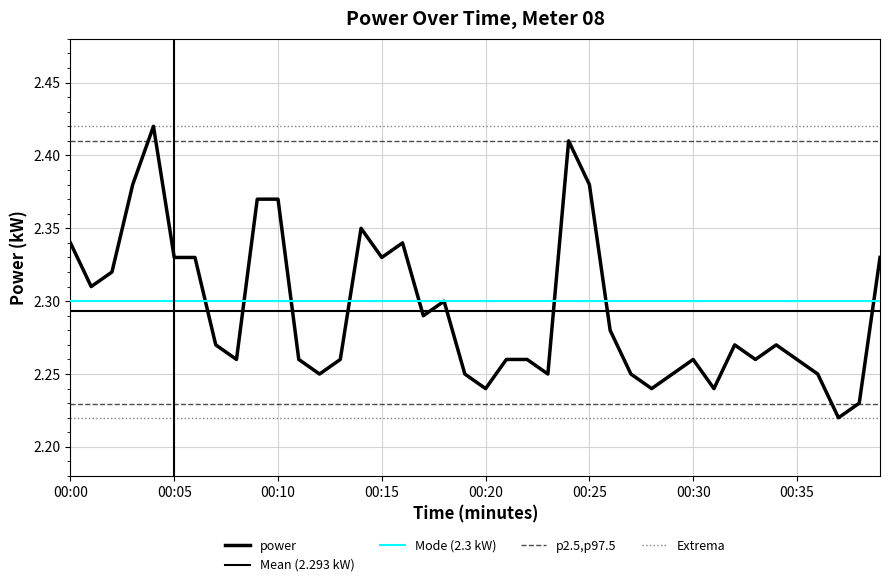

Which label corresponds to the largest value in the chart?

00:04